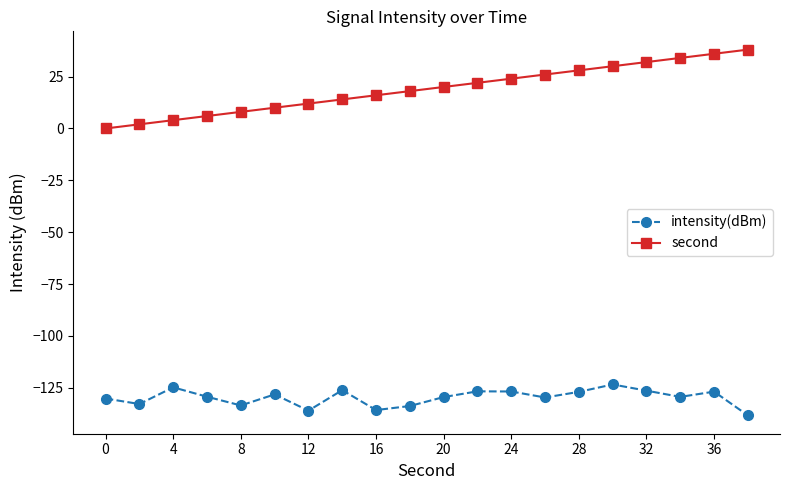

What is the lowest value of the intensity(dBm) series?

-138.3